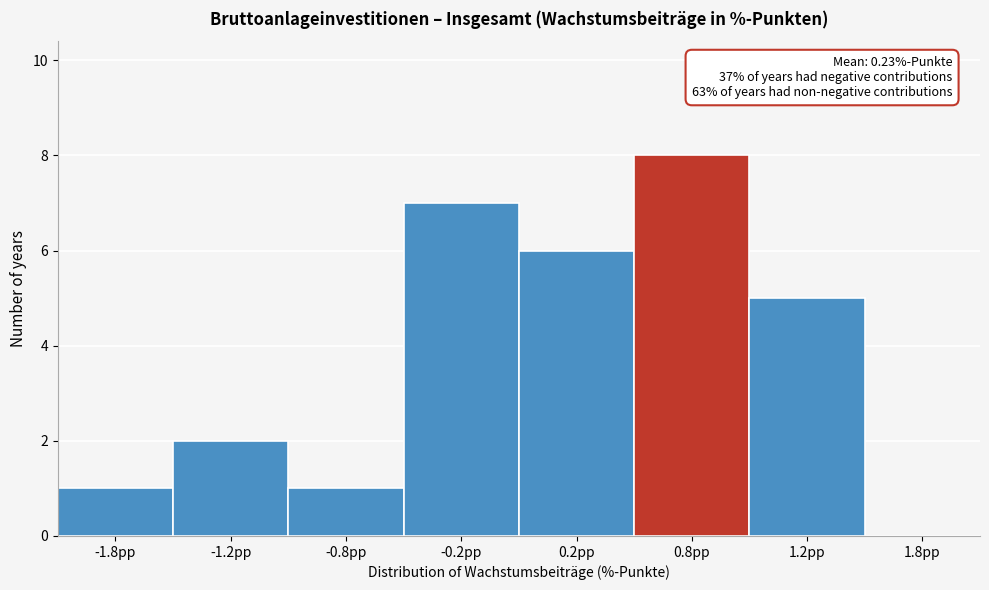

Reading right to left, what are all the values shown in this chart?

1.8pp=0	1.2pp=5	0.8pp=8	0.2pp=6	-0.2pp=7	-0.8pp=1	-1.2pp=2	-1.8pp=1